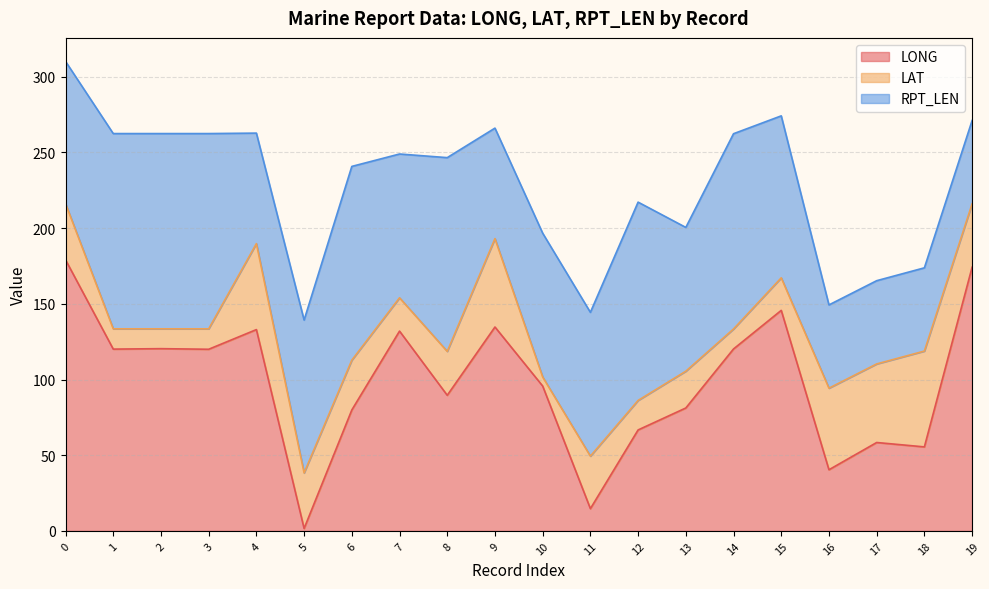

How many lines are shown in the chart?

3